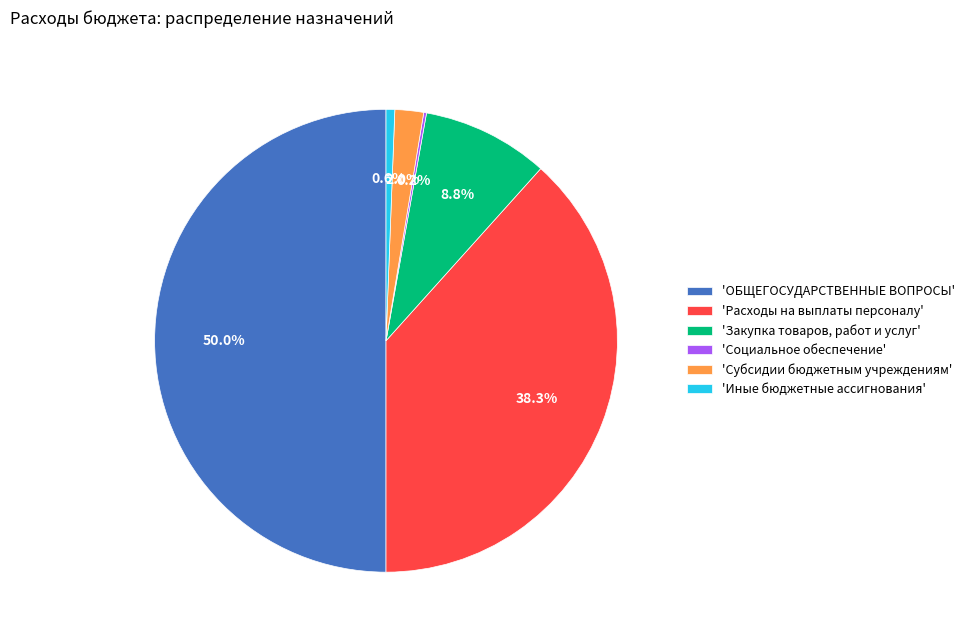

Which category has the biggest portion of the pie?

'ОБЩЕГОСУДАРСТВЕННЫЕ ВОПРОСЫ'